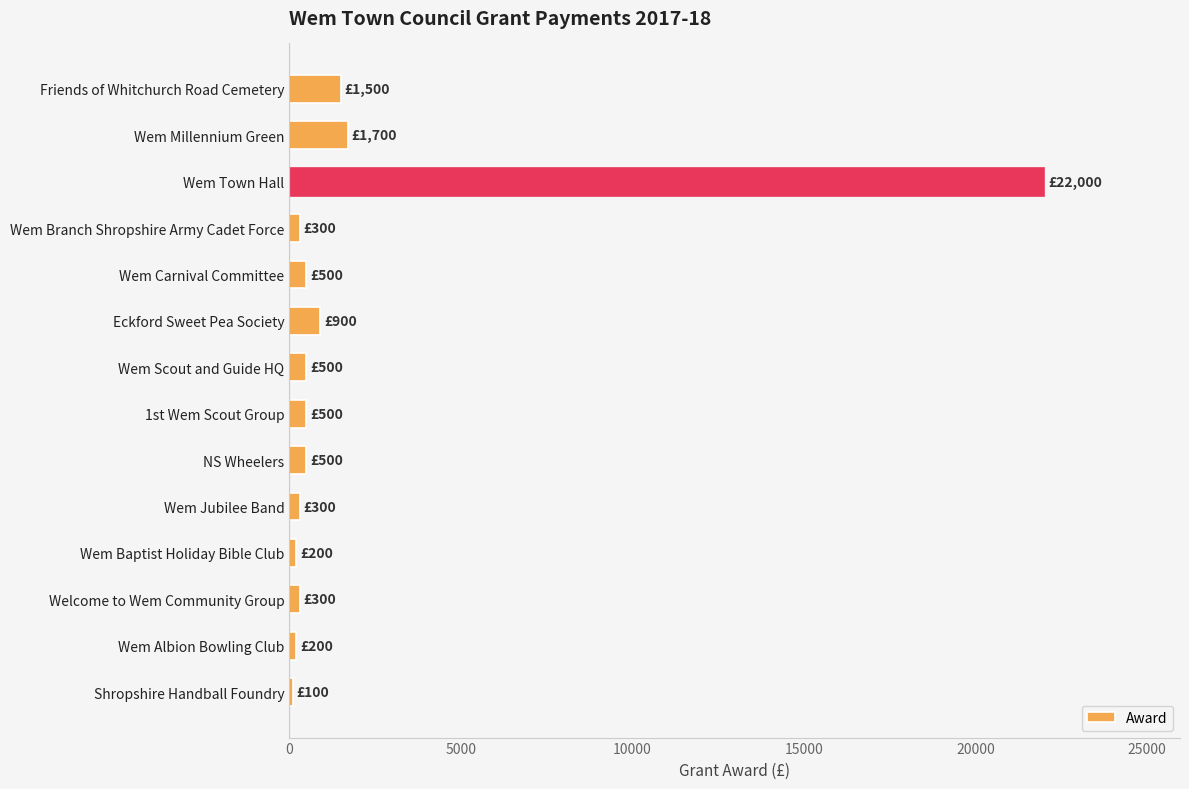

The value at Wem Town Hall is 22000. True or false?

True